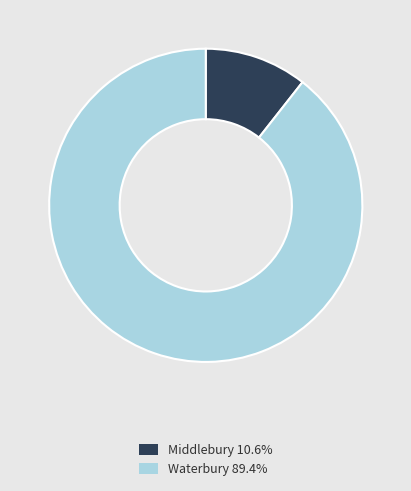

Does Middlebury represent more than half of the total?

No